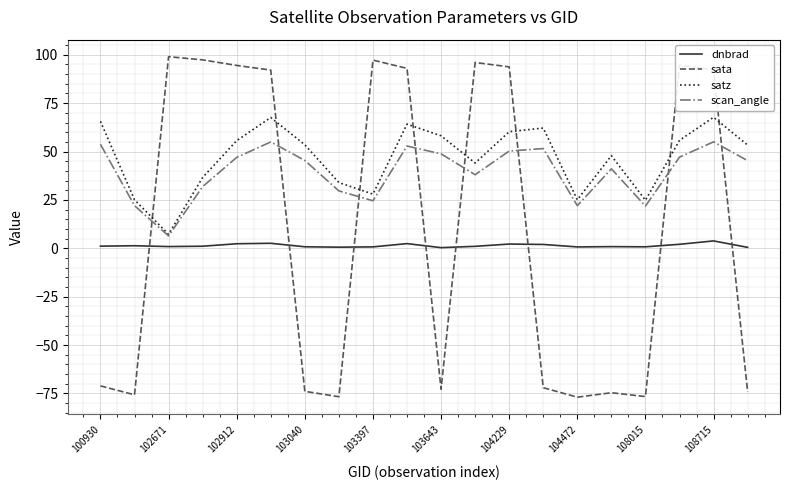

List the series in order of their overall mean, lowest first.

dnbrad, sata, scan_angle, satz